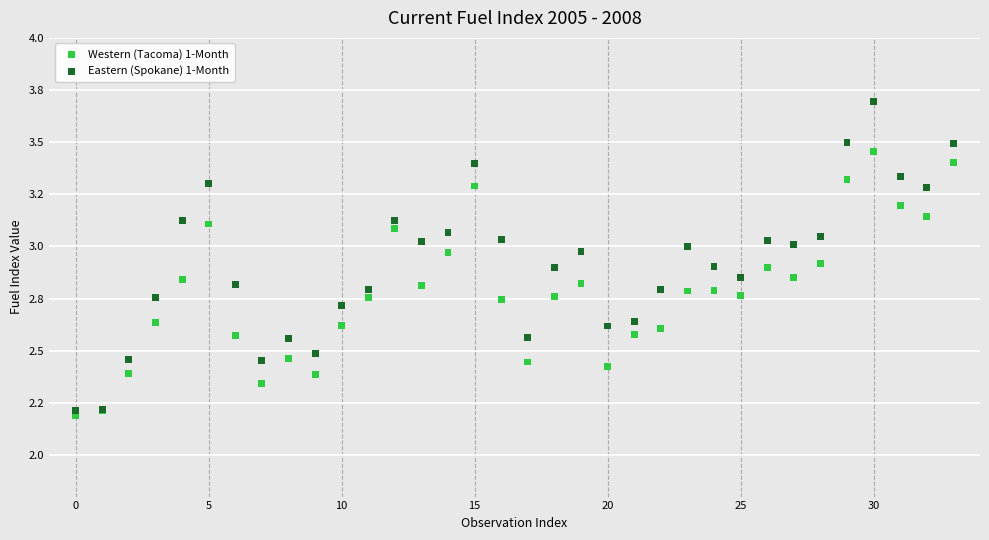

What are all the series names shown in the legend?

Western (Tacoma) 1-Month, Eastern (Spokane) 1-Month